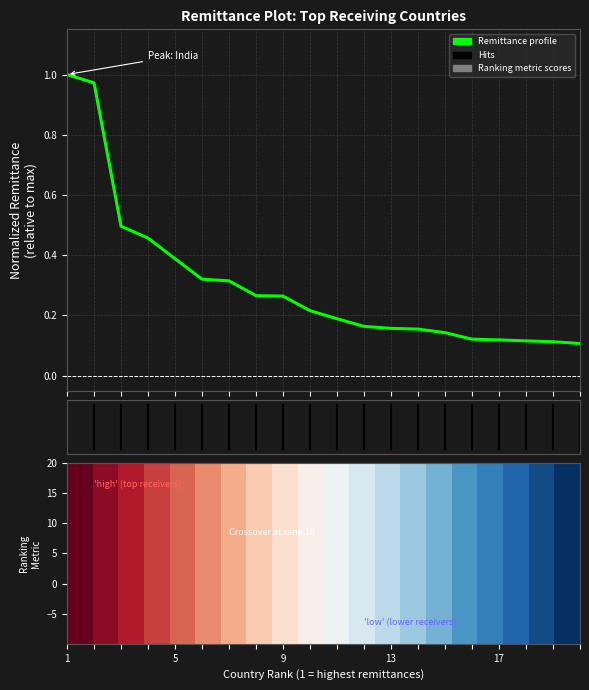

How many lines are shown in the chart?

1